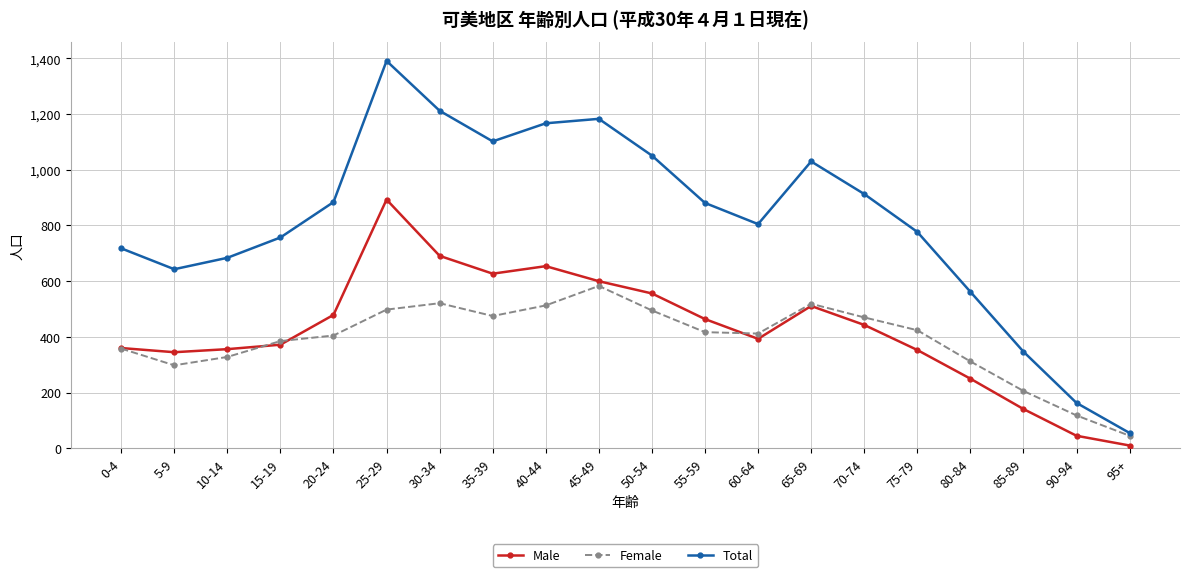

At which category does Total reach its first local valley?

5-9